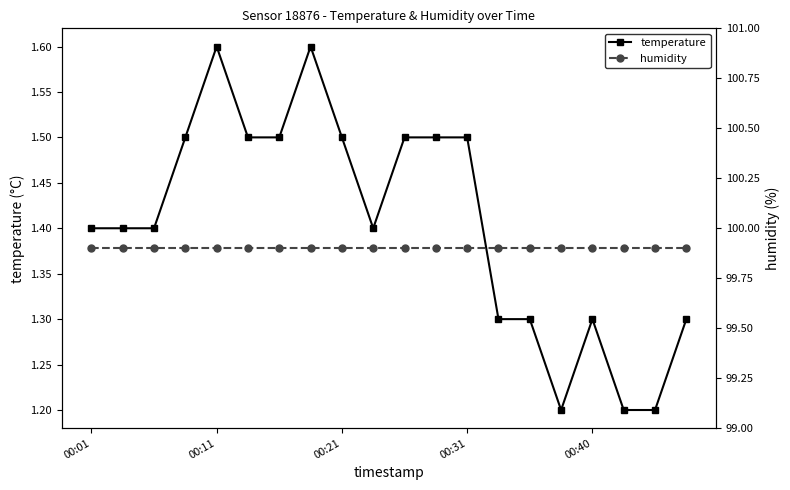

True or false: humidity and temperature cross at least once.

False